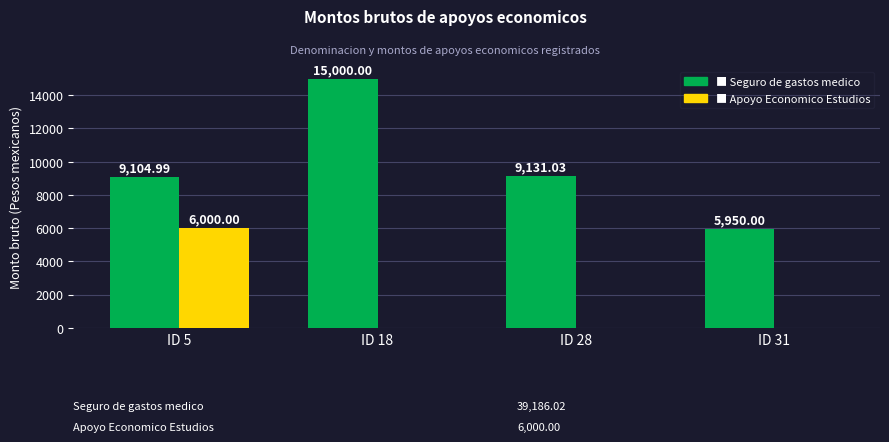

What is the total value across all series at ID 5?

15105.0